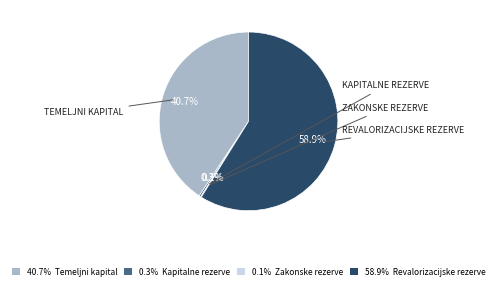

What percentage do 0.3% Kapitalne rezerve and 40.7% Temeljni kapital together represent?

41.0%